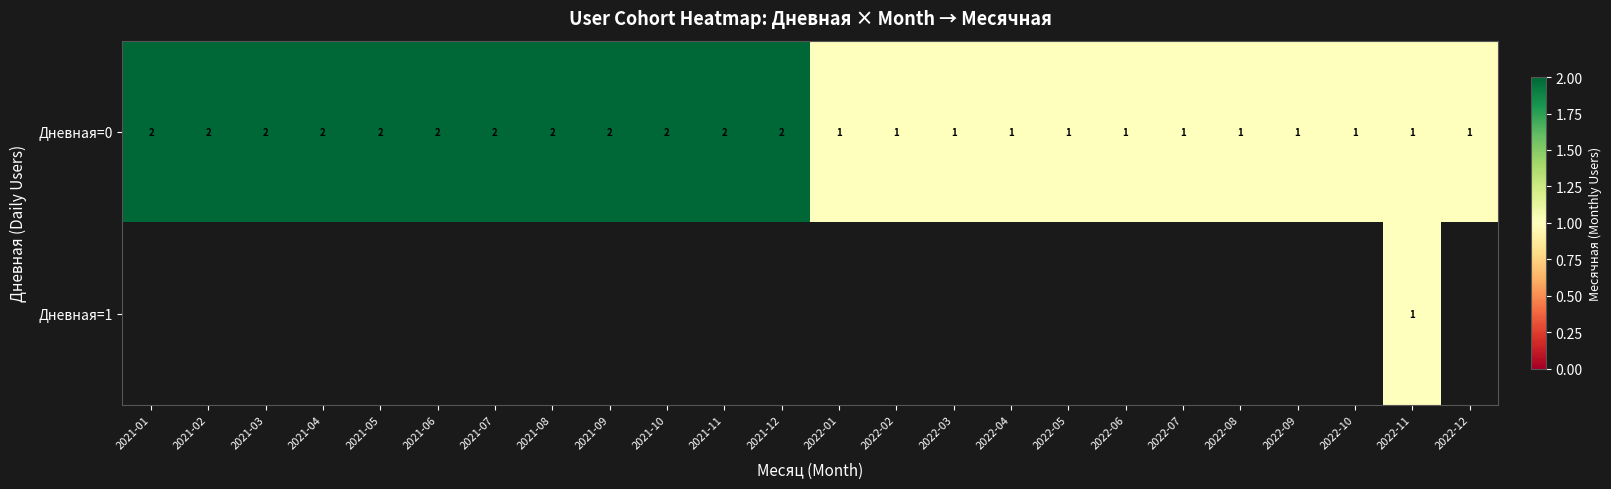

What is the sum of the Дневная=0 values at 2021-07 and 2022-05?

3